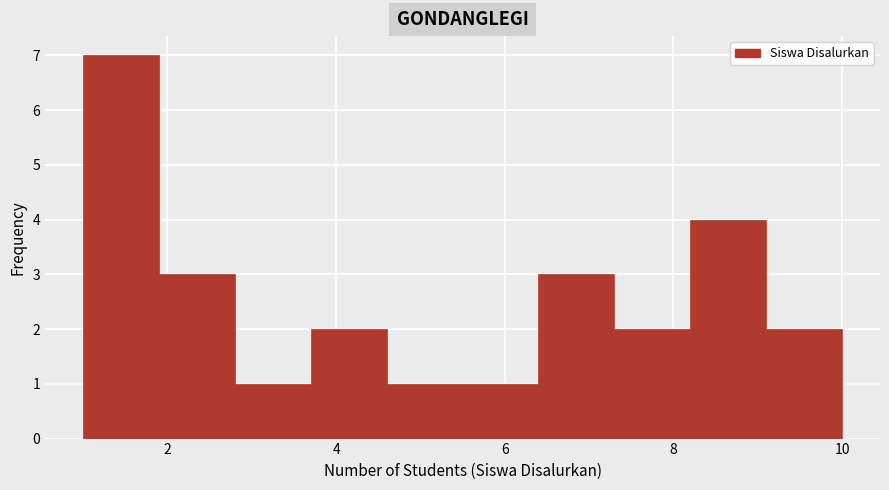

Over which range of the x-axis is the bar tallest?

1.0 to 1.9